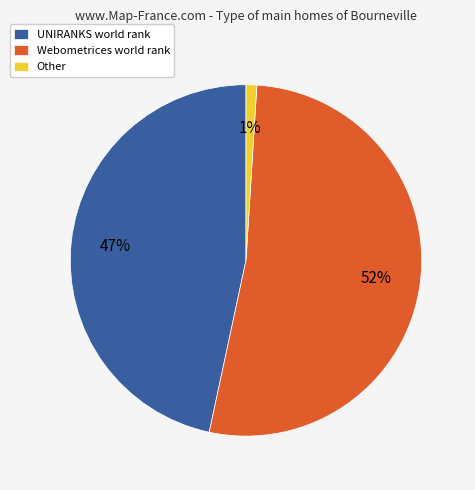

Rank the categories by value from lowest to highest.

Other, UNIRANKS world rank, Webometrices world rank